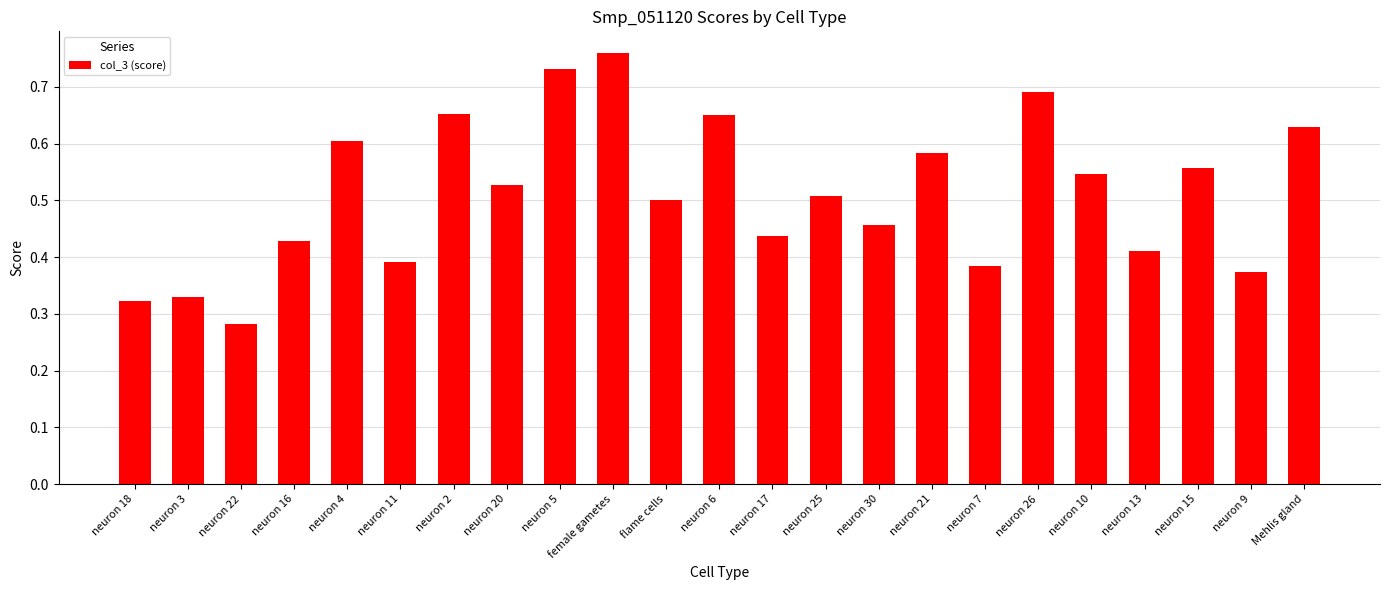

What is the label of the 17th bar from the right?

neuron 2